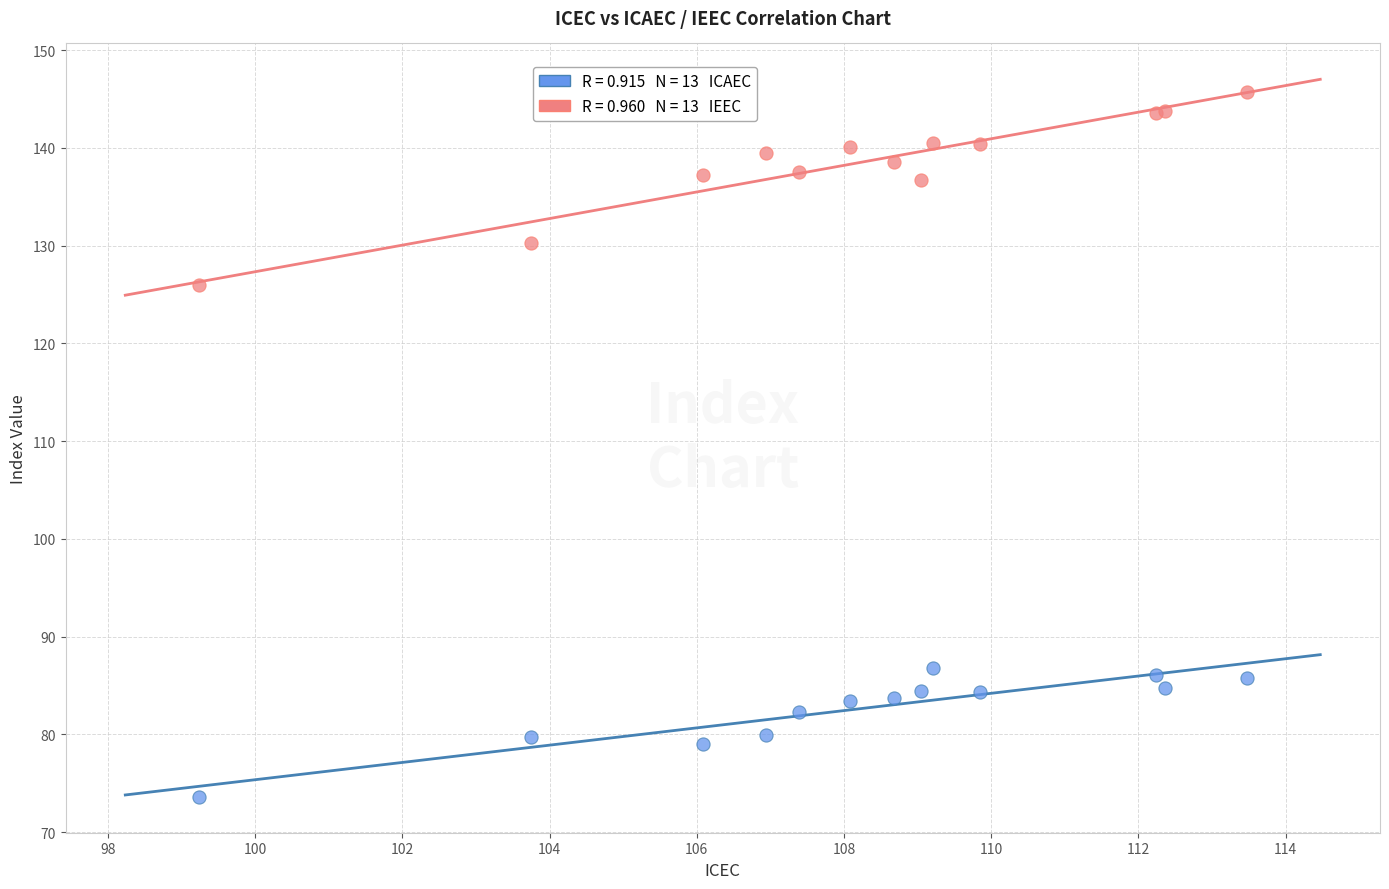

Across all series, what Y value is closest to 109?

126.0